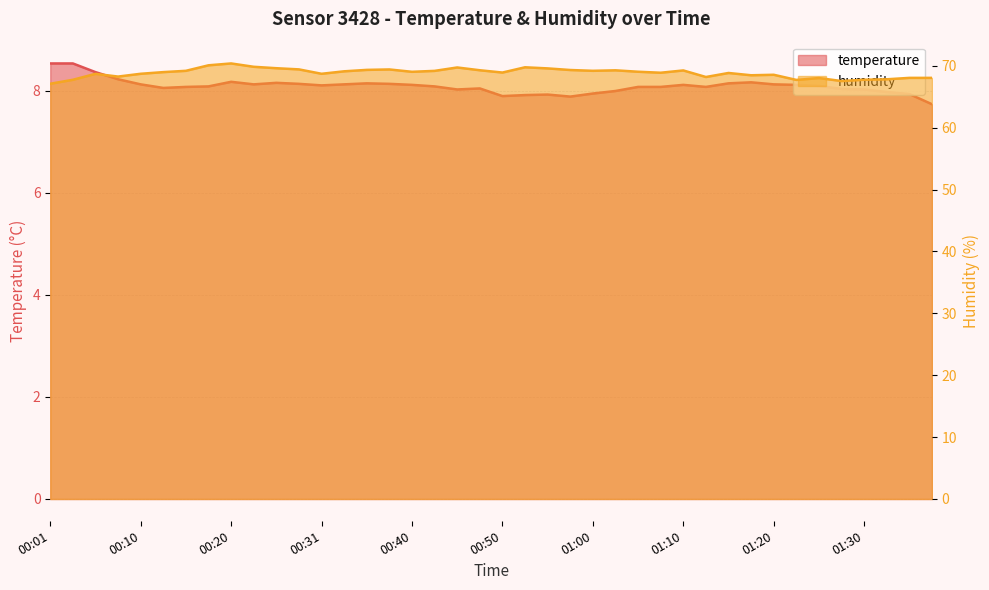

Which category has the highest value across all series?

00:20